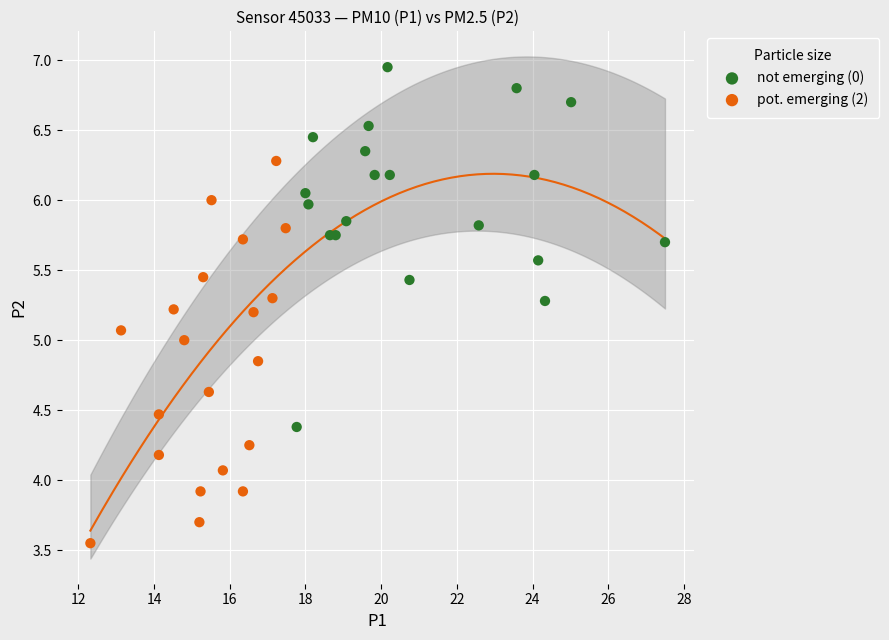

Which series reaches the maximum Y coordinate?

not emerging (0)